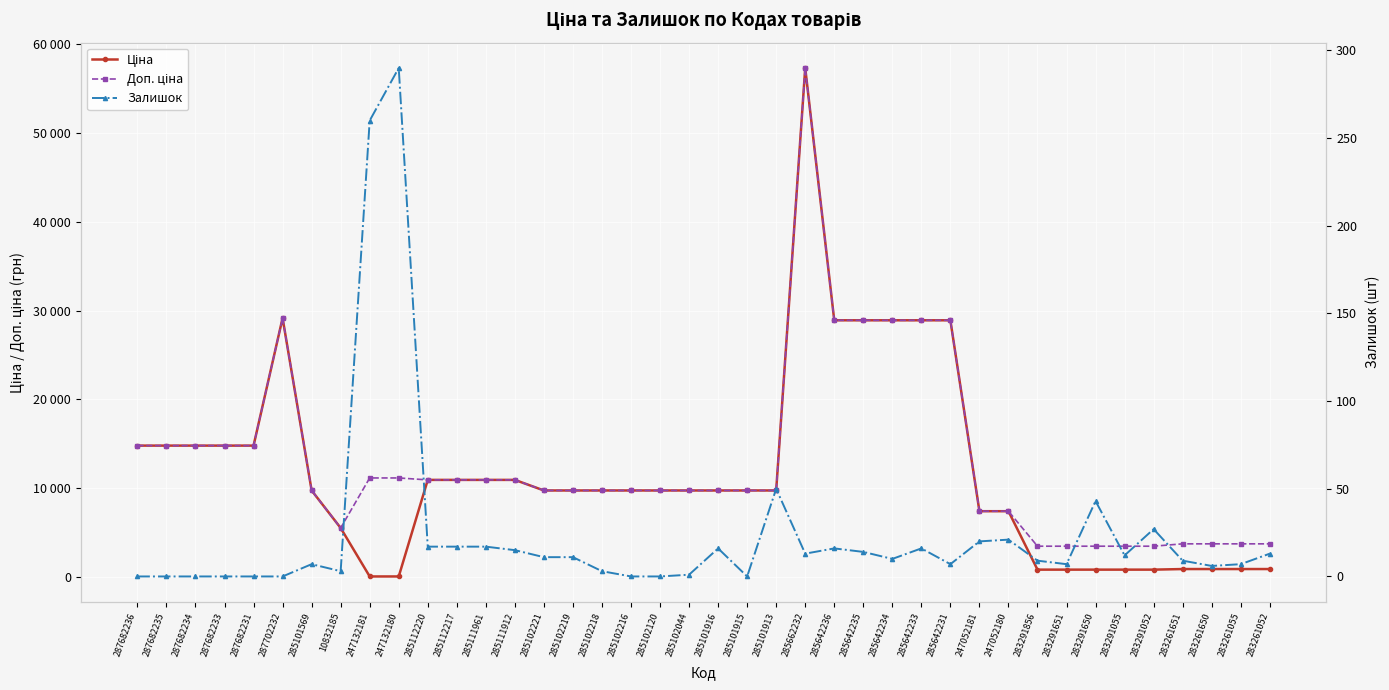

Which series changed the most between 285102218 and 285642236?

Ціна